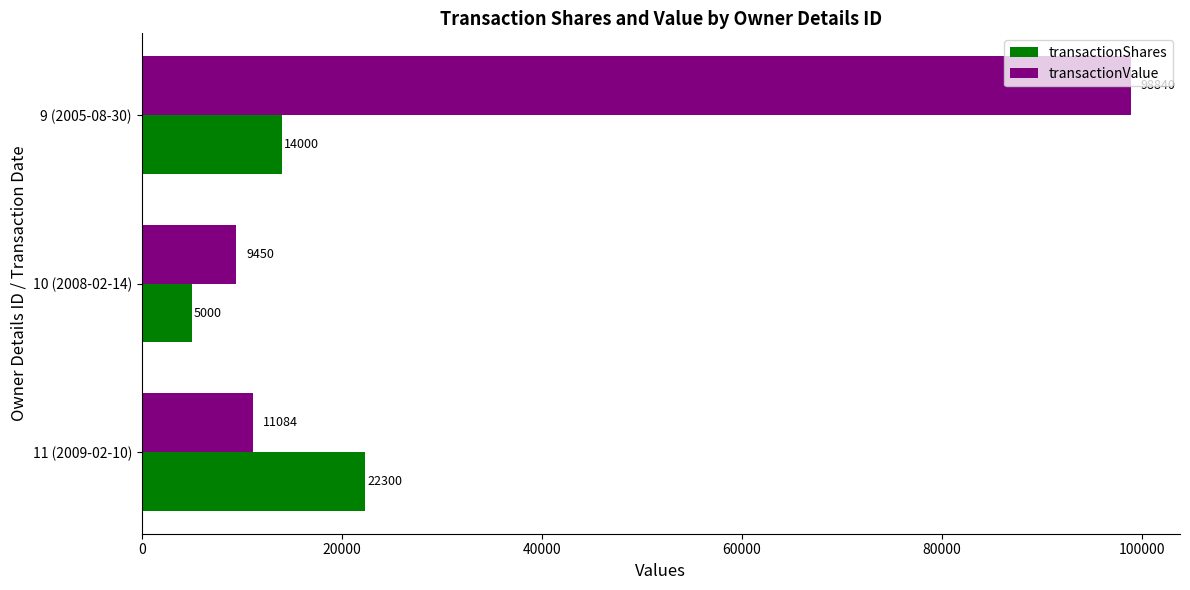

What is the sum of all transactionShares values?

41300